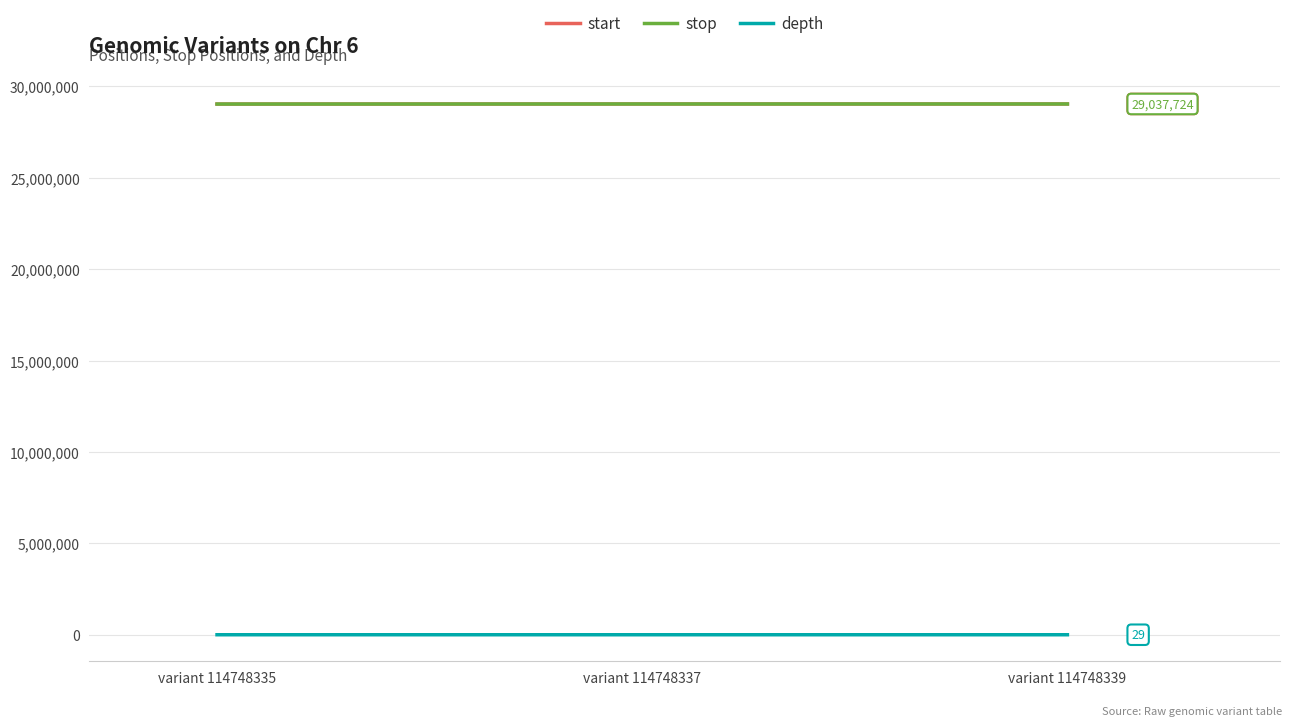

What is the maximum value shown in the chart?

29037724